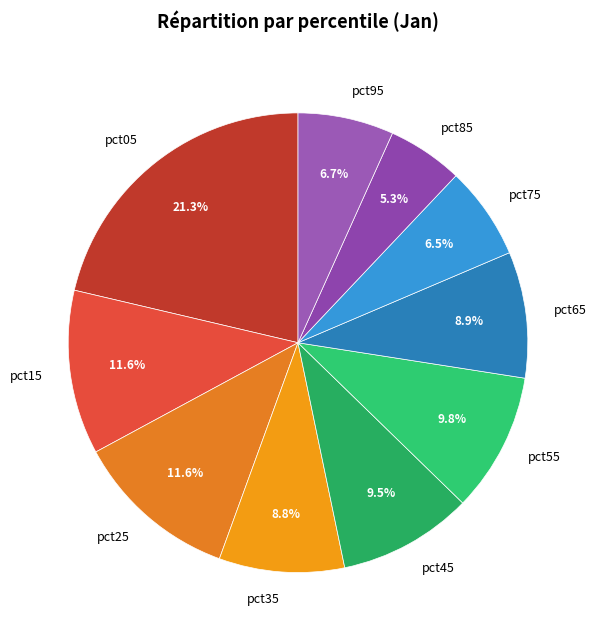

Is there a majority slice in this chart?

No